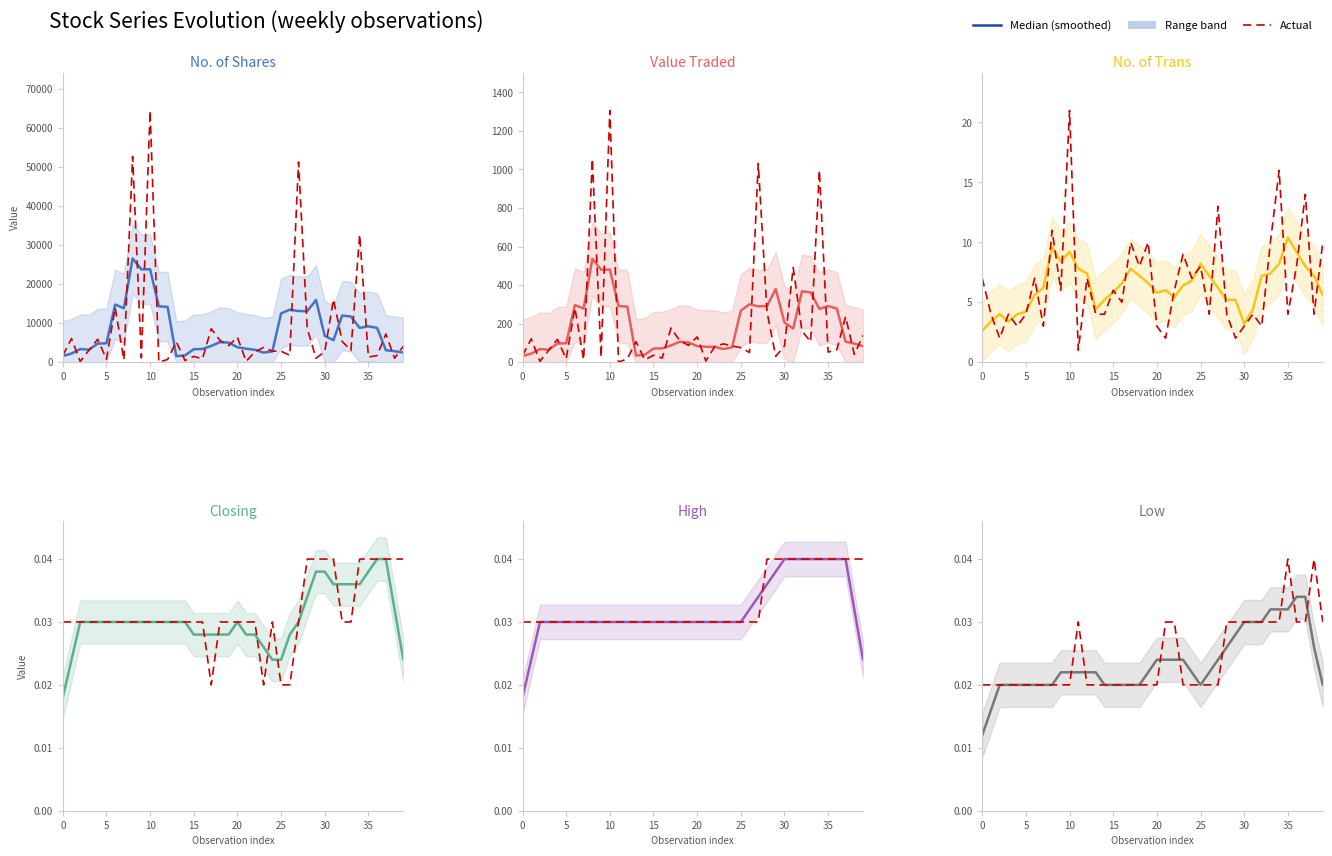

Rank the series at 27 from lowest to highest value.

Low, Closing, High, No. of Trans, Value Traded, No. of Shares